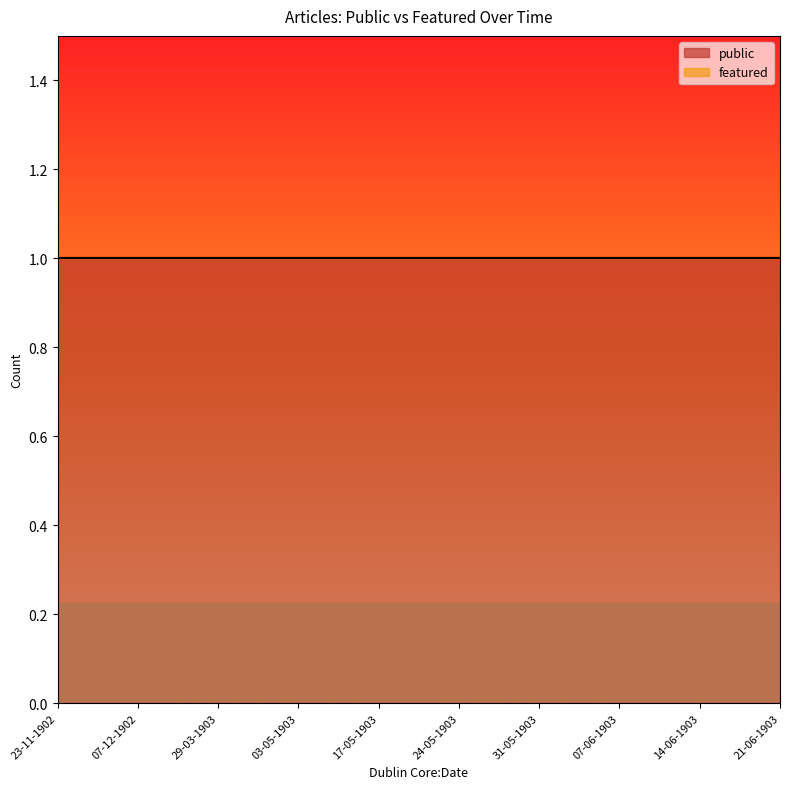

True or false: featured and public cross at least once.

False